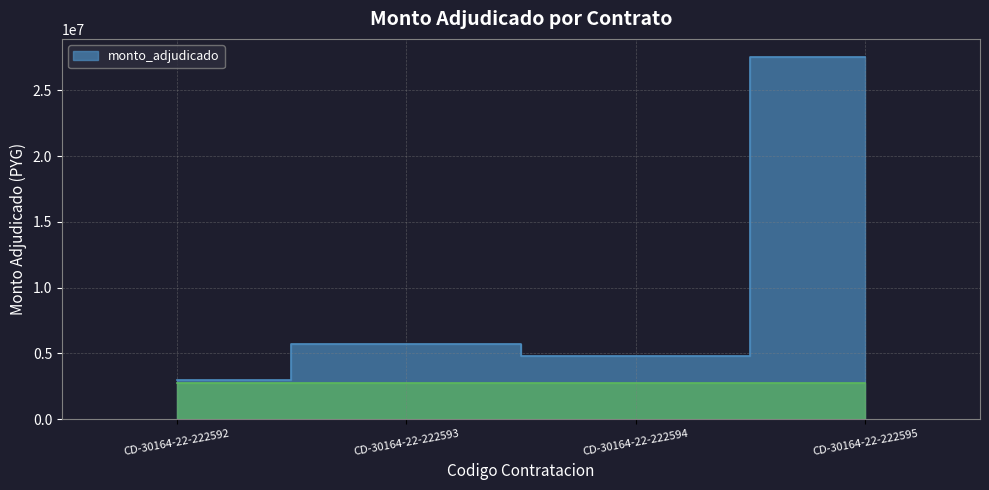

Count the number of categories in the chart.

4